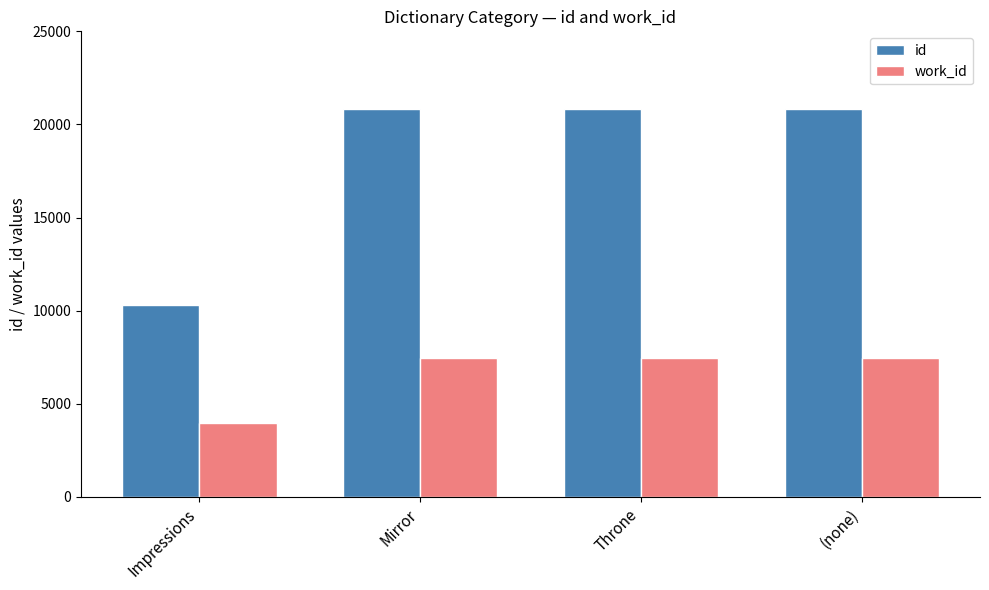

Which label corresponds to the smallest value in the chart?

Impressions